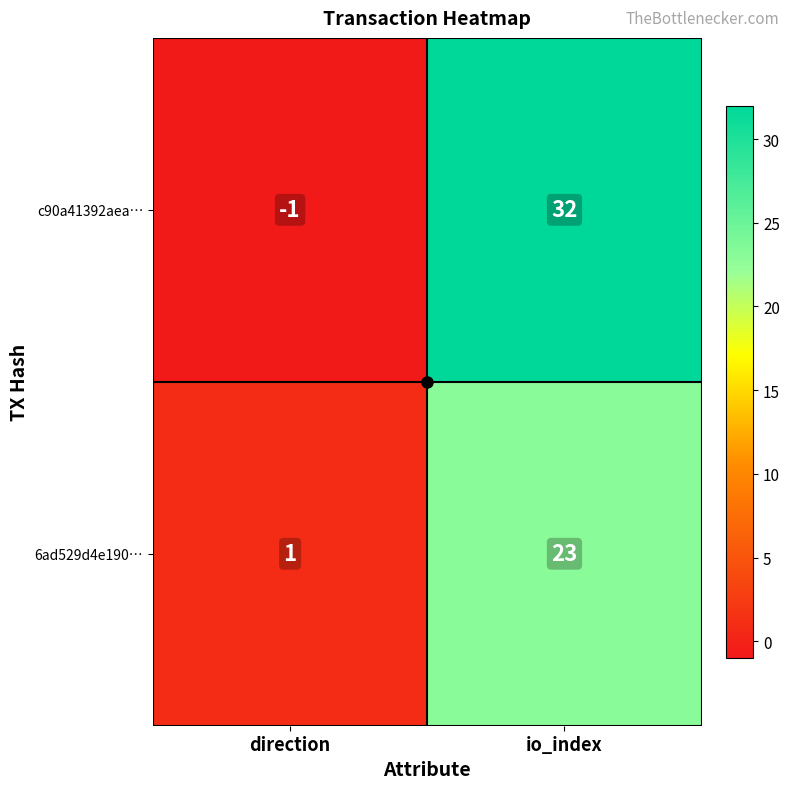

Which series has the largest total across all categories?

c90a41392aea…